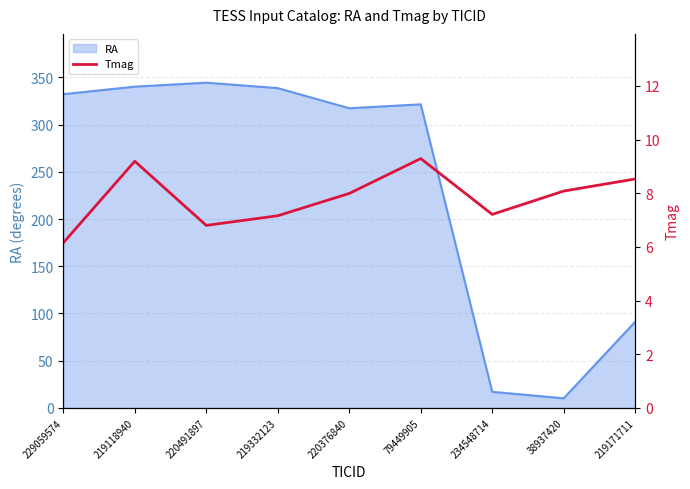

What is the lowest value of the RA series?

10.2